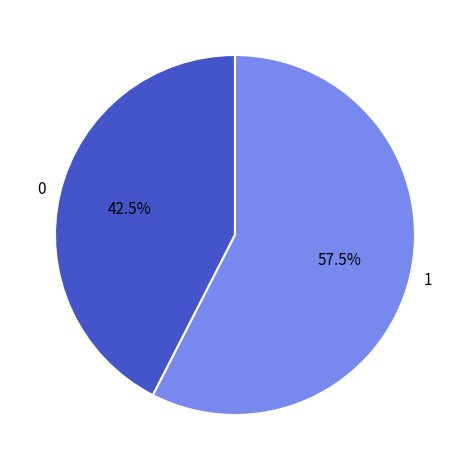

What percentage do 1 and 0 together represent?

100.0%